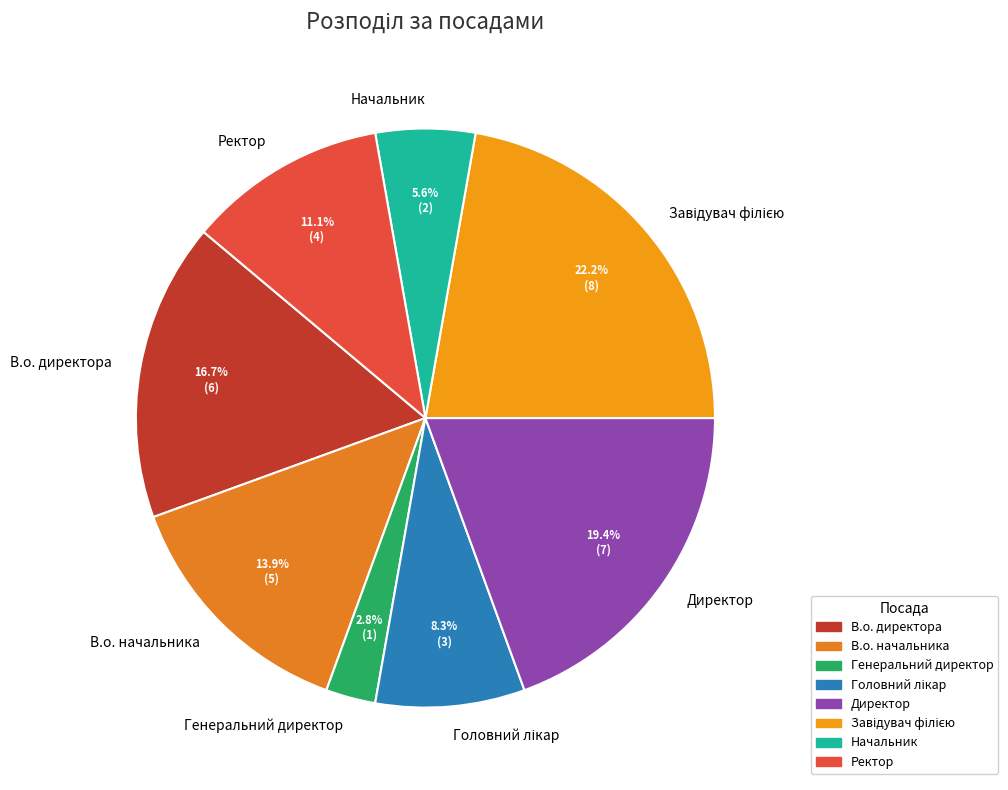

To the nearest percent, what portion does Директор represent?

19%